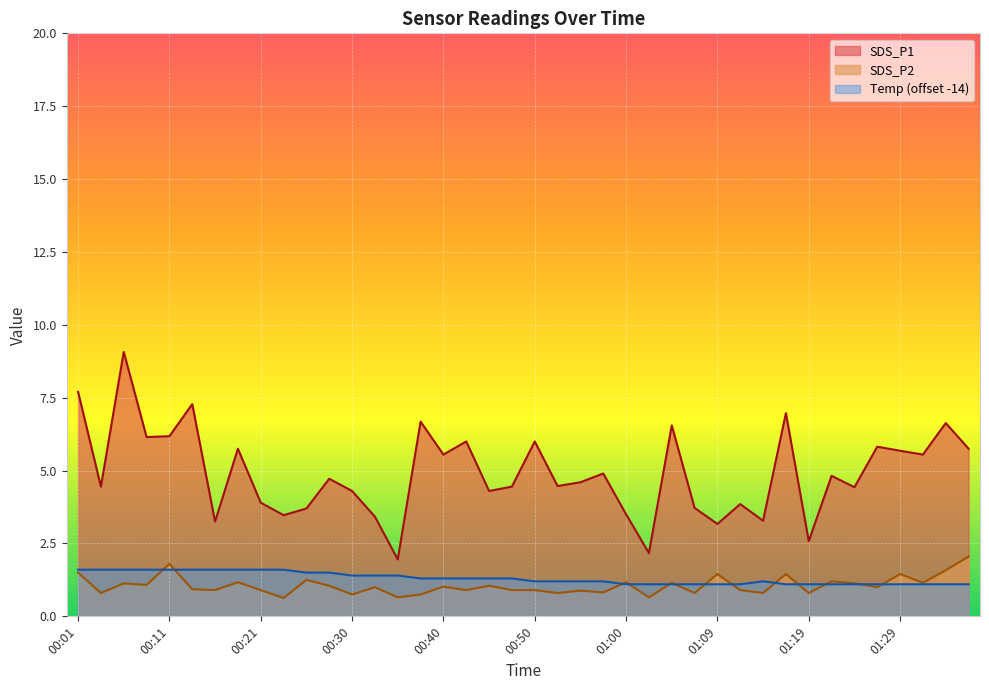

Rank the categories by SDS_P2 value from lowest to highest.

00:23, 00:35, 01:02, 00:30, 00:38, 00:04, 00:52, 01:07, 01:14, 01:19, 00:57, 00:55, 00:16, 00:21, 00:43, 00:47, 00:50, 01:12, 00:13, 00:33, 01:27, 00:40, 00:28, 00:45, 00:08, 00:06, 01:24, 01:05, 01:32, 00:18, 01:00, 01:22, 00:26, 01:09, 01:17, 01:29, 00:01, 01:34, 00:11, 01:36